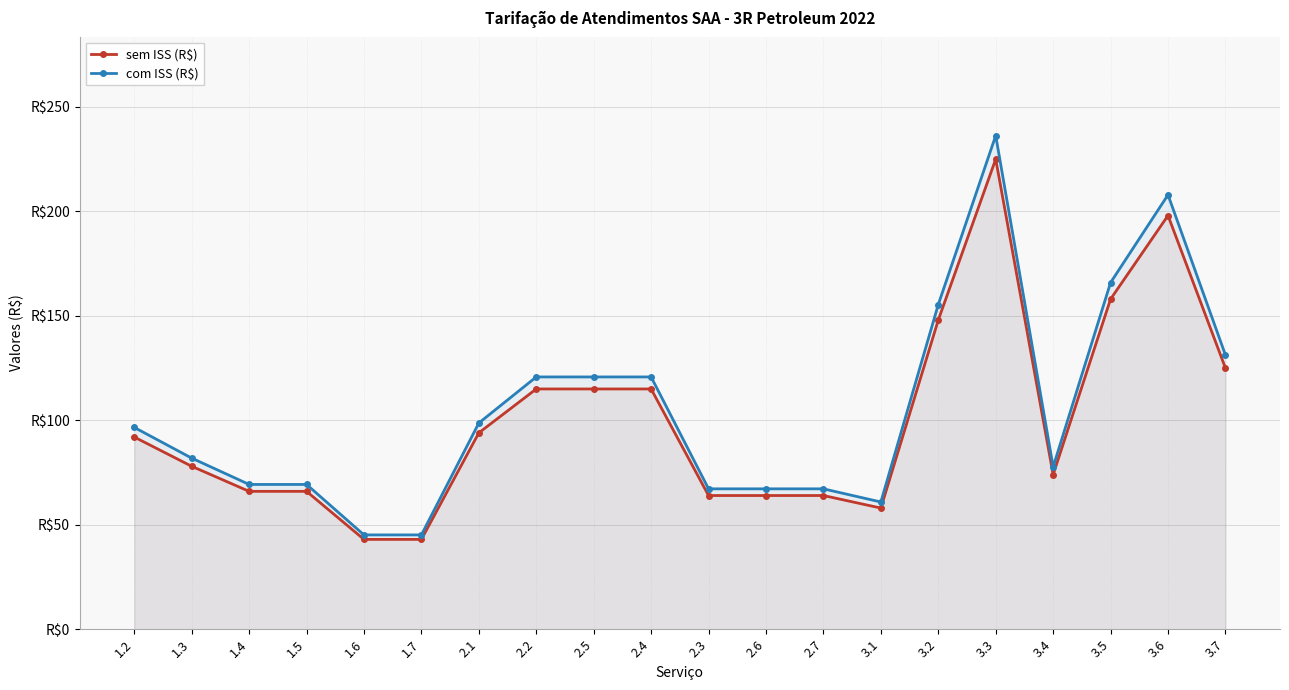

What is the greatest value displayed?

236.2